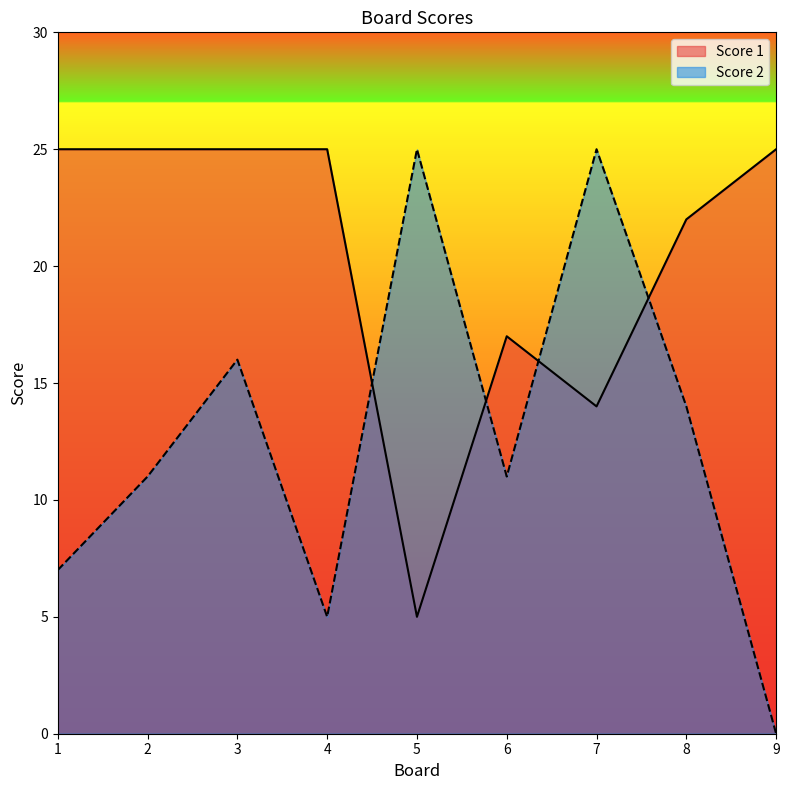

How many interior local peaks does the Score 1 series have?

1